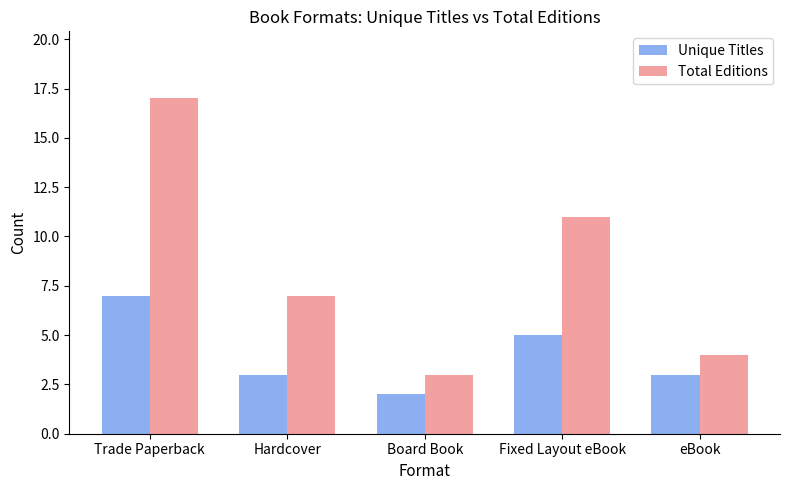

Reading left to right, what are all the values shown in this chart?

Unique Titles: 7	3	2	5	3
Total Editions: 17	7	3	11	4